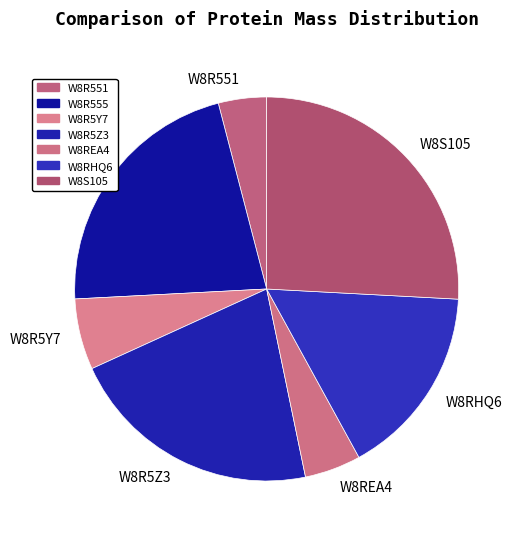

Does W8R551 account for over 50% of the chart?

No